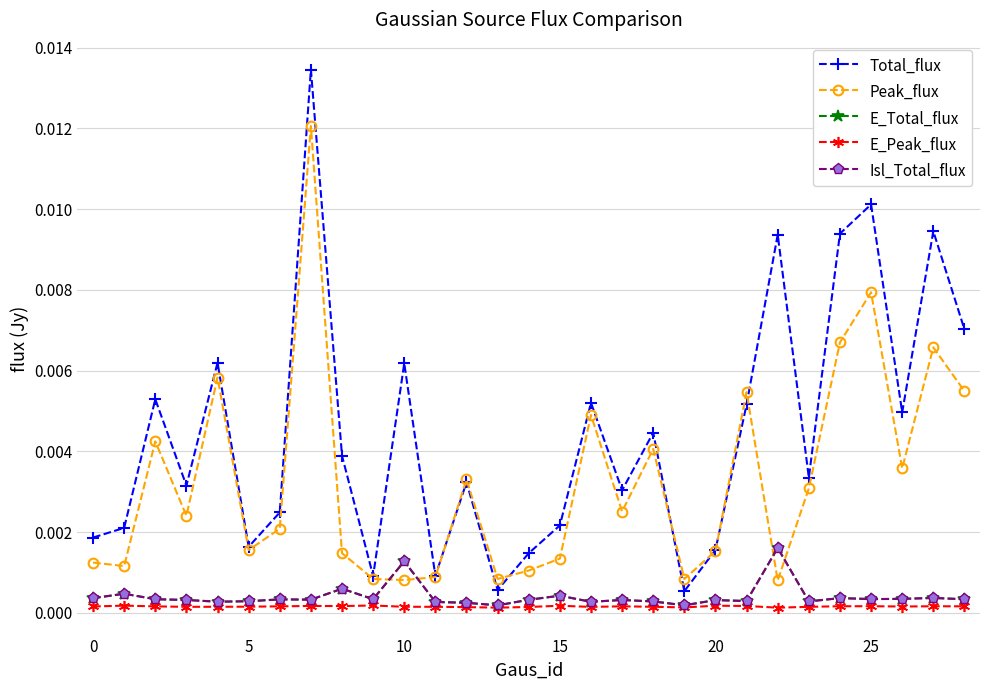

Is this an area chart (filled region under the line)?

No